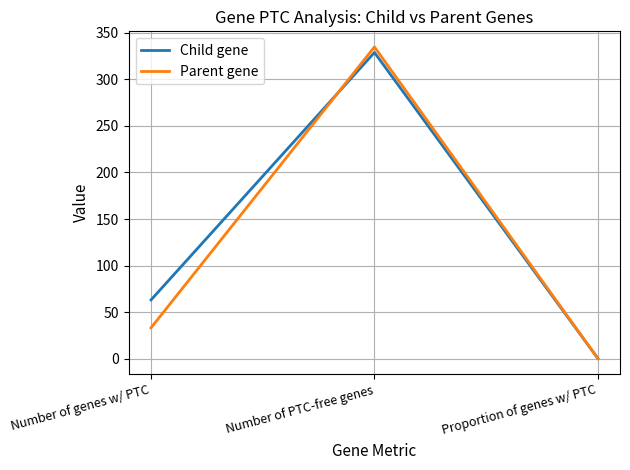

True or false: Child gene has a value of 149.9 at Number of PTC-free genes.

False